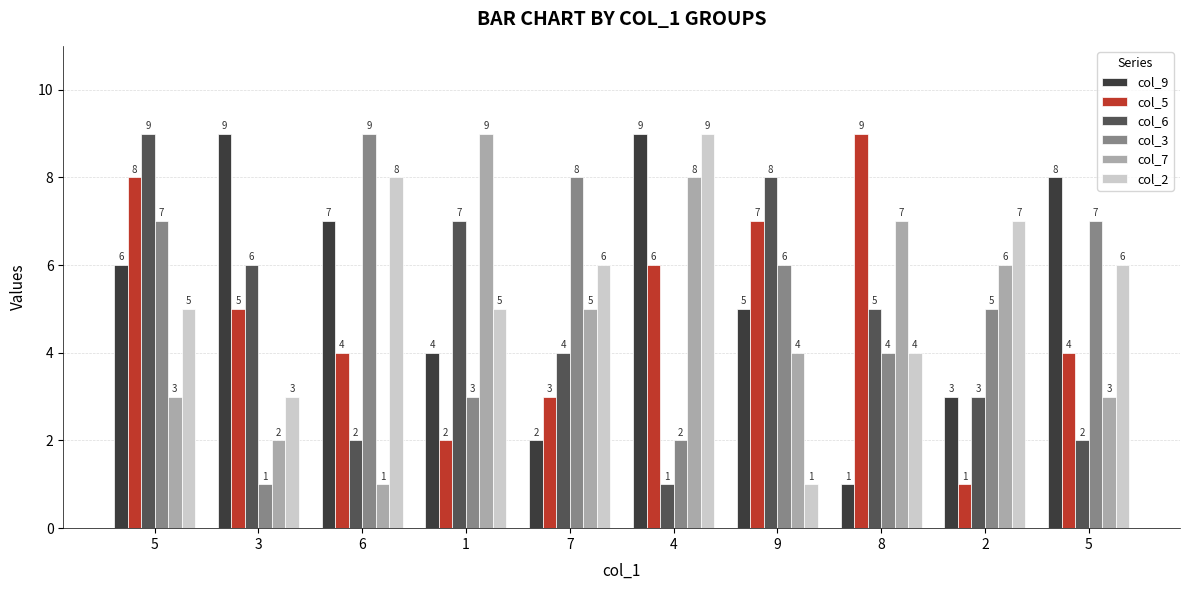

What is the label of the 1st bar from the right?

5